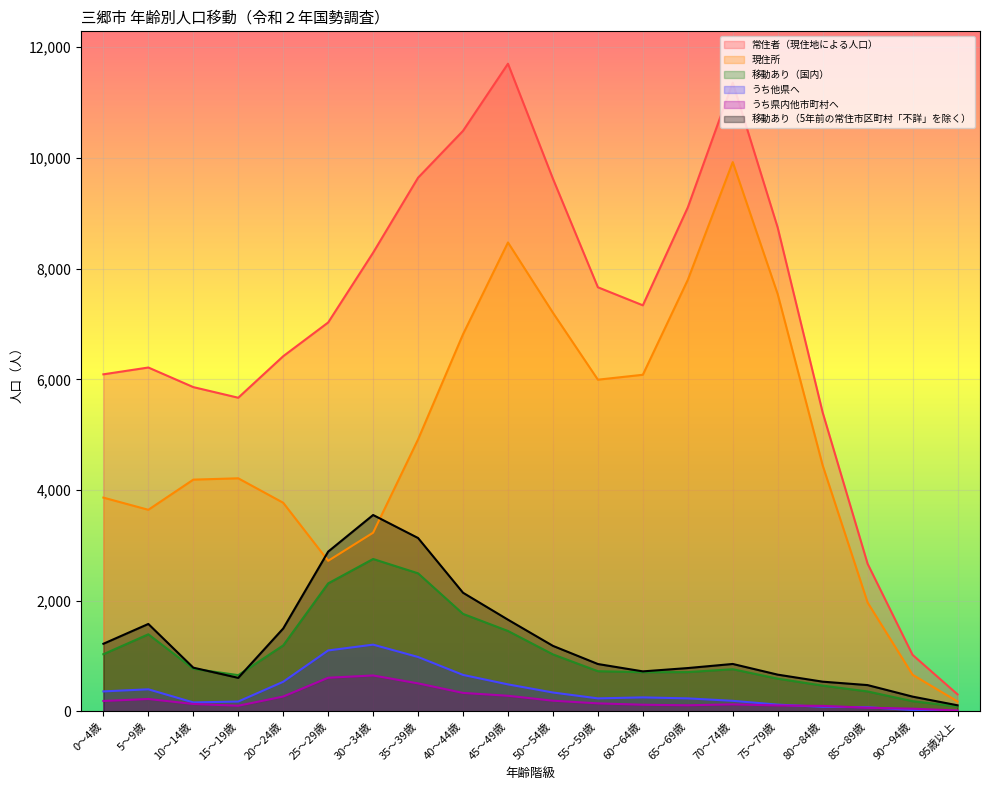

Is it true that 現住所 equals 3862 at 0～4歳?

True